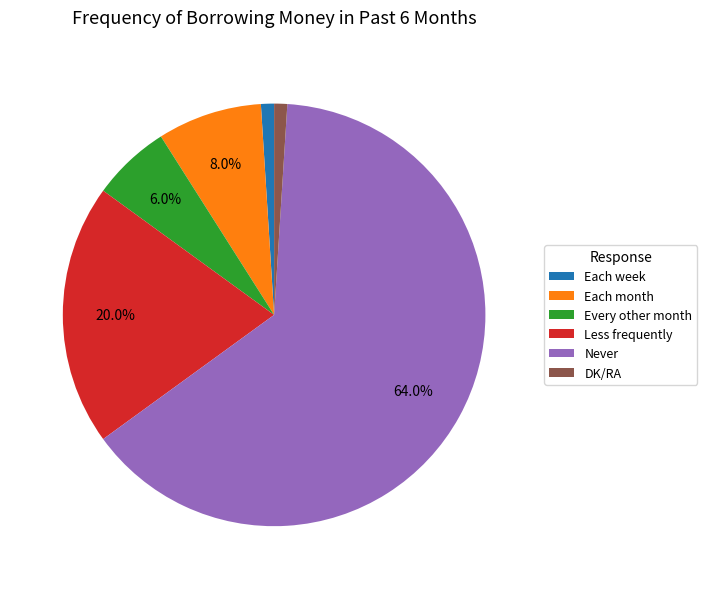

What is the total percentage of Less frequently and Each month?

28.0%